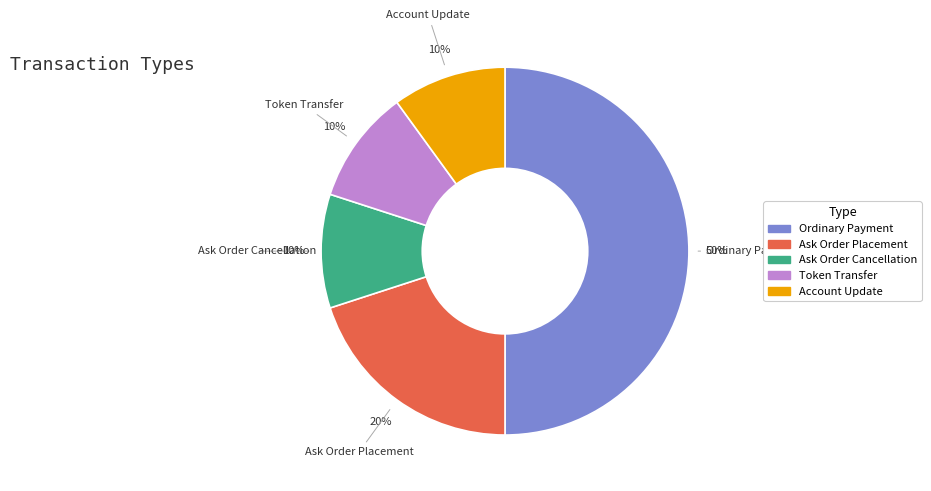

How many segments does this pie chart have?

5